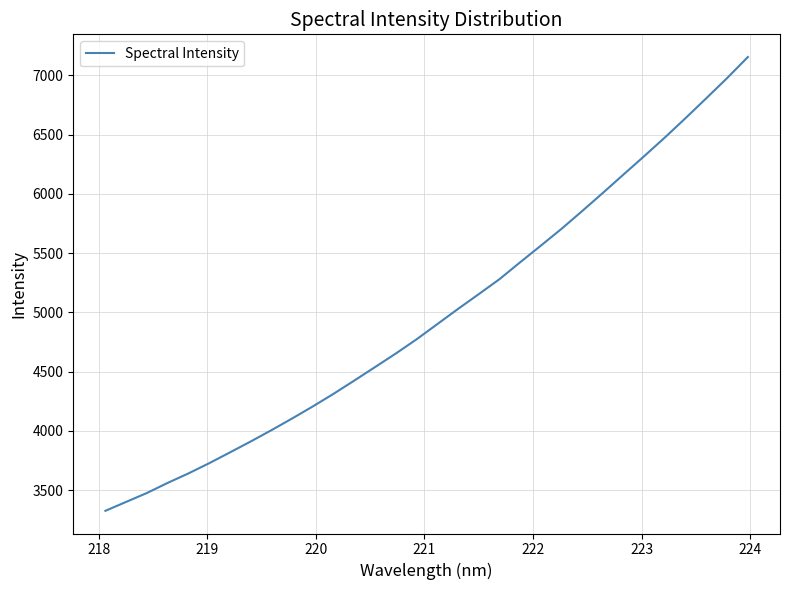

How many lines are shown in the chart?

1